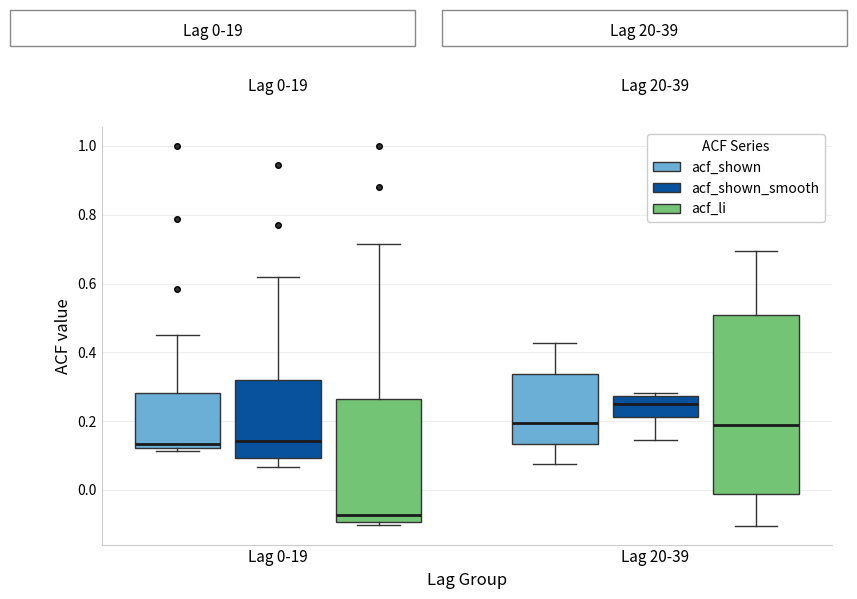

Which box is the tallest, from its lower edge to its upper edge?

Lag 20-39 (acf_li)